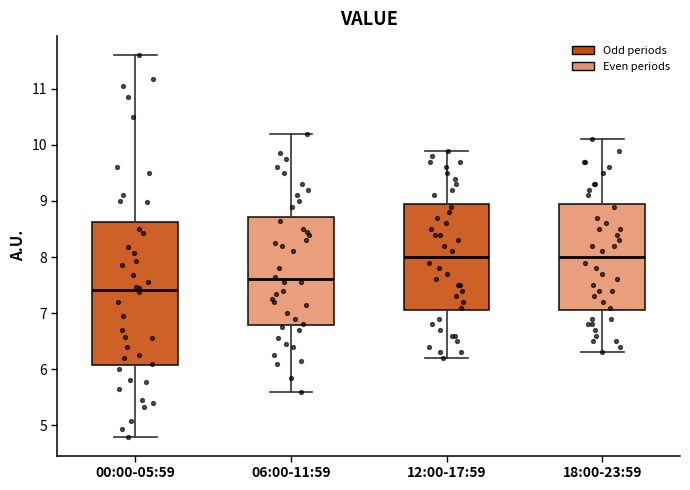

Reading left to right, transcribe this box plot: for each box, give where its median line is, the range the box spans, and where its two whiskers end, as read against the y-axis. The values are not printed on the chart, so give them approximately, as read against the axis.

00:00-05:59: median 7.4, box 6.1 to 8.6, whiskers 4.8 to 11.6
06:00-11:59: median 7.6, box 6.8 to 8.7, whiskers 5.6 to 10.2
12:00-17:59: median 8.0, box 7.1 to 9.0, whiskers 6.2 to 9.9
18:00-23:59: median 8.0, box 7.1 to 9.0, whiskers 6.3 to 10.1